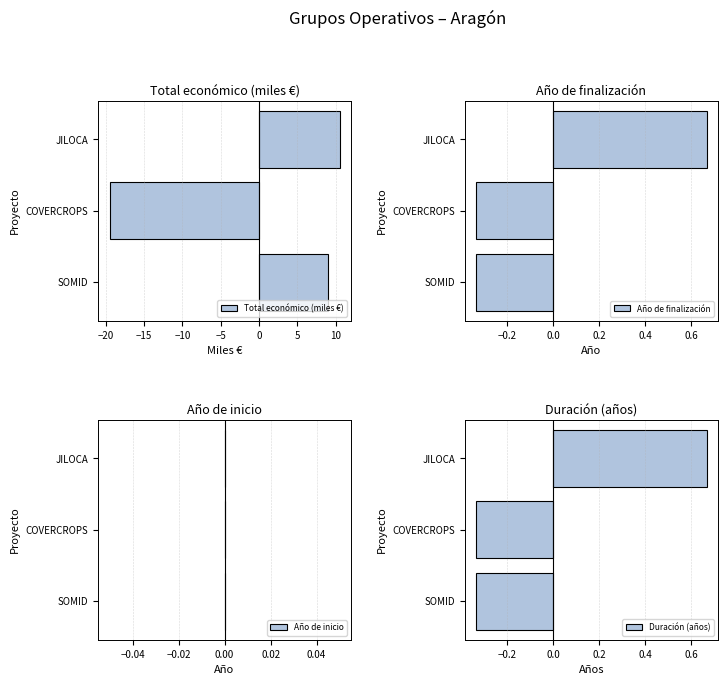

What is the maximum value for Año de finalización?

0.7